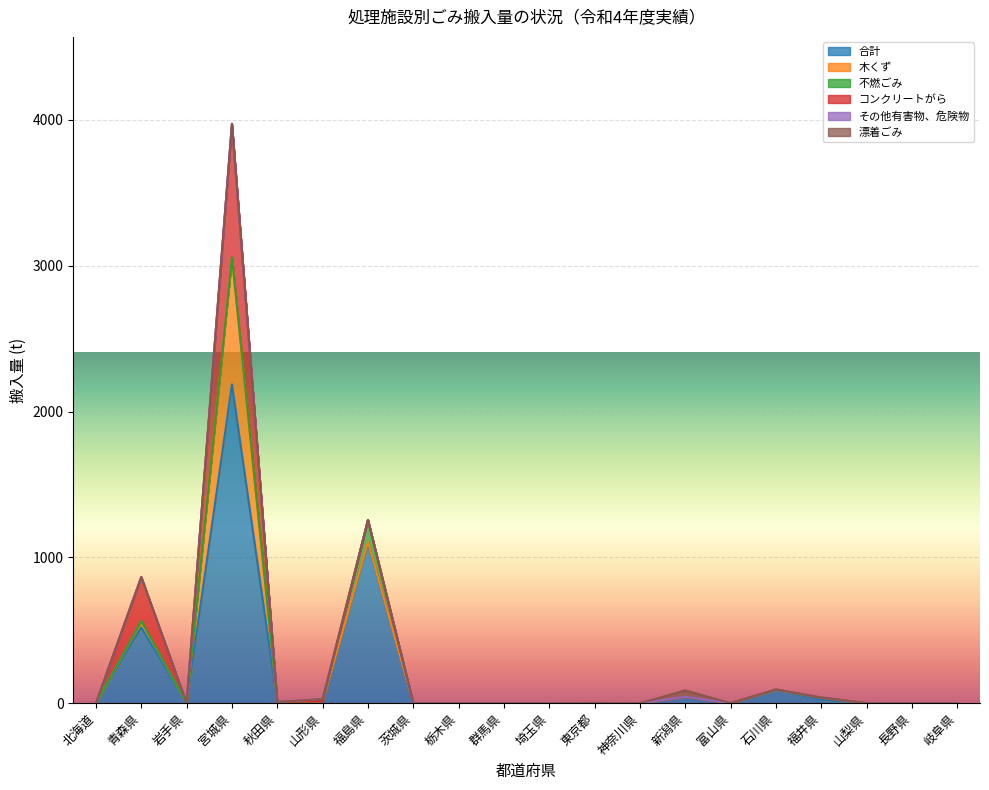

Does the chart display data point markers on the line(s)?

No